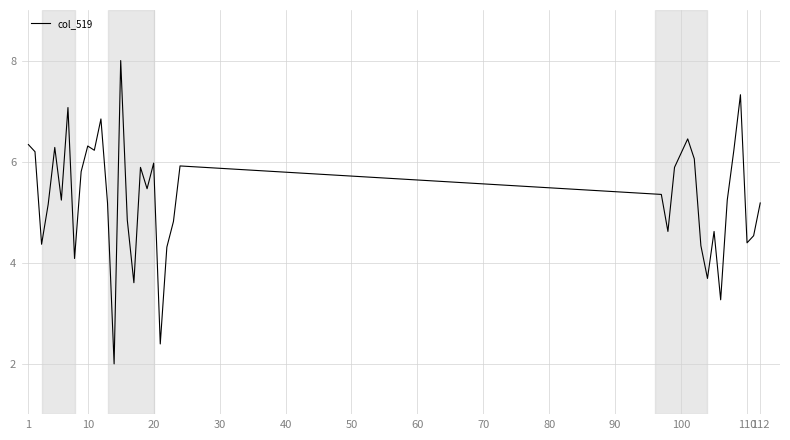

What is the sum of all values?

211.7